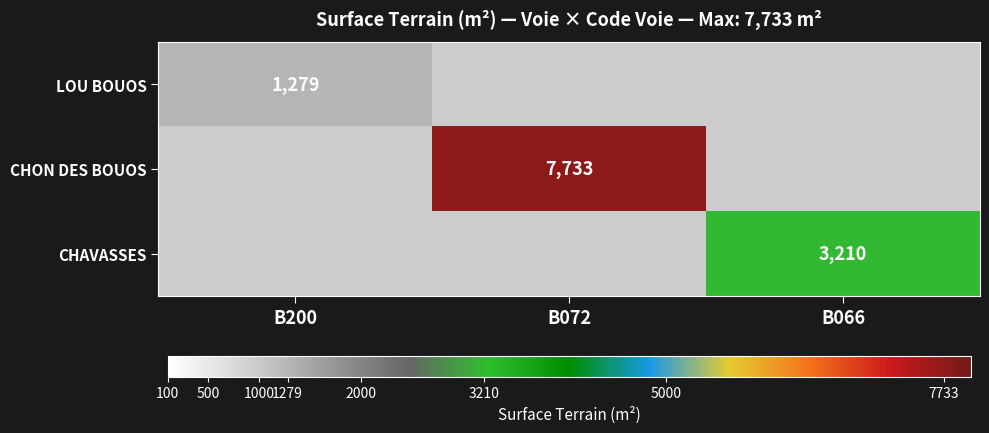

Is it true that LOU BOUOS equals 614 at B200?

False